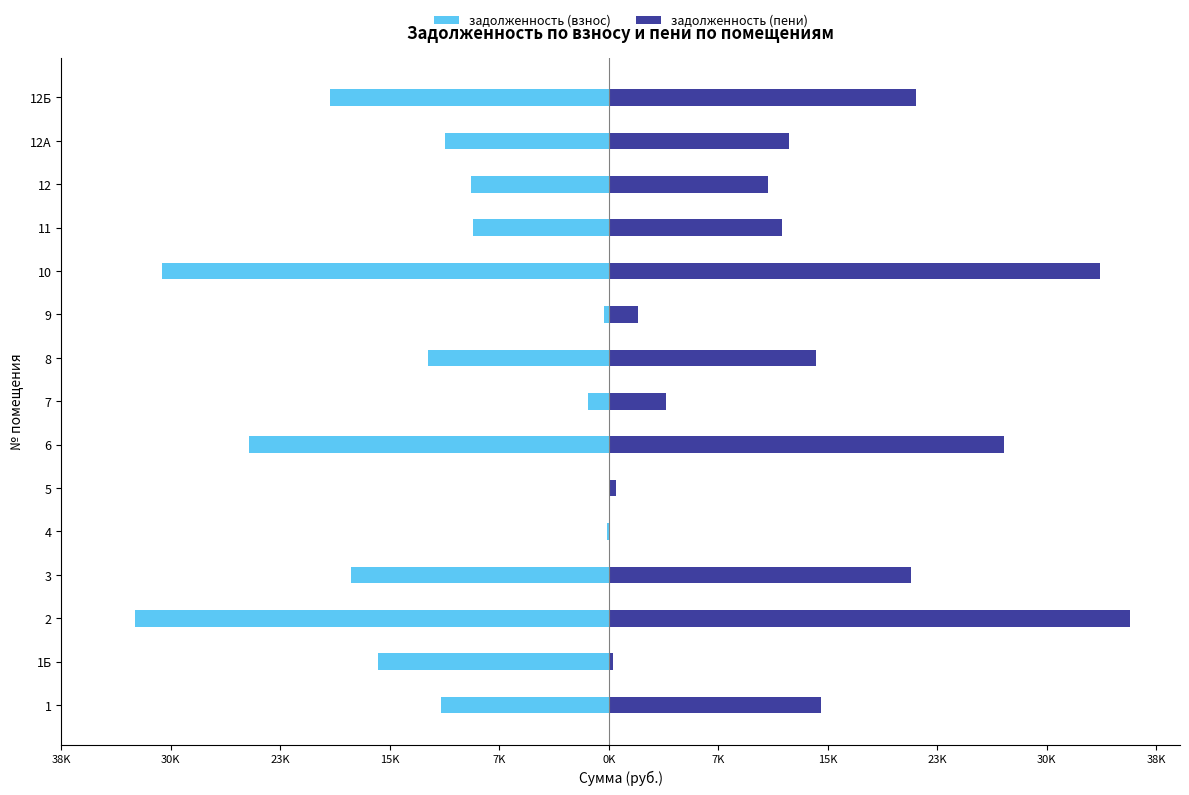

Which series has the widest spread of values?

задолженность (пени)